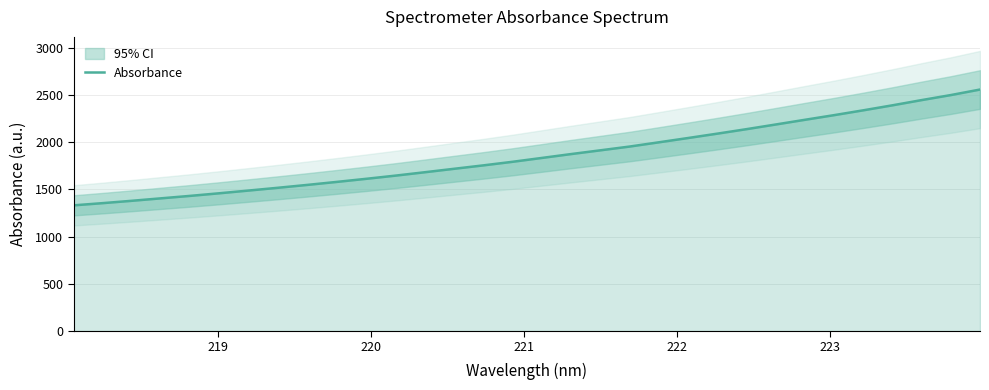

True or false: the data has more than 2 interior local peaks.

False